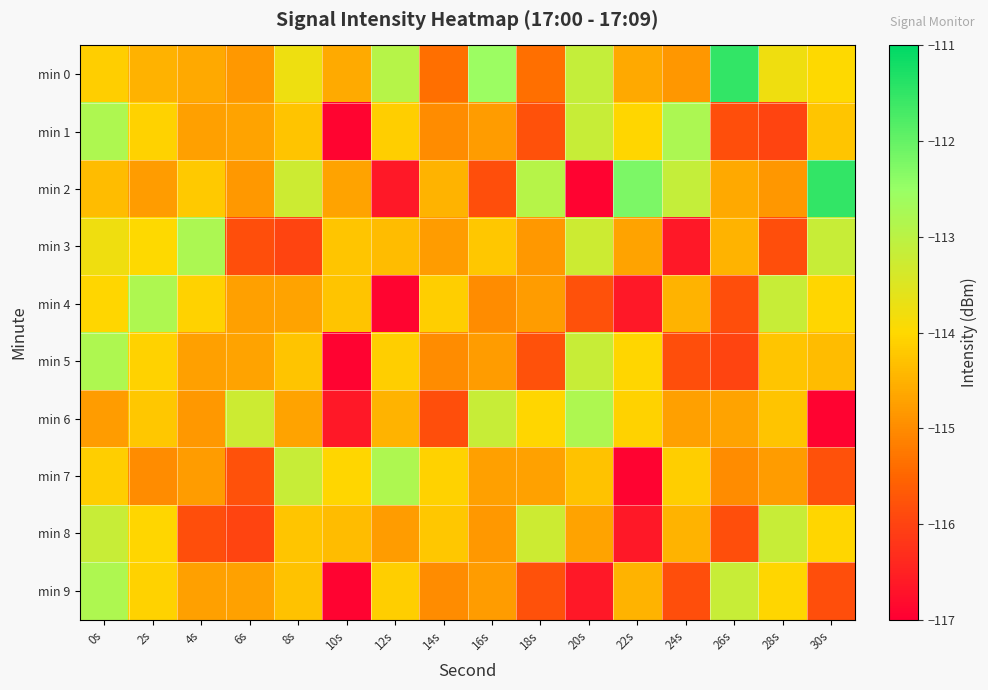

Reading left to right, transcribe all the data shown in this chart.

min 0: 0s=-114.1	2s=-114.5	4s=-114.6	6s=-114.8	8s=-113.8	10s=-114.6	12s=-112.9	14s=-115.4	16s=-112.6	18s=-115.4	20s=-113.1	22s=-114.6	24s=-114.9	26s=-111.5	28s=-113.8	30s=-114.0
min 1: 0s=-112.8	2s=-114.1	4s=-114.7	6s=-114.7	8s=-114.3	10s=-116.9	12s=-114.1	14s=-115.0	16s=-114.8	18s=-115.8	20s=-113.2	22s=-114.0	24s=-112.8	26s=-115.8	28s=-116.0	30s=-114.2
min 2: 0s=-114.4	2s=-114.8	4s=-114.2	6s=-114.8	8s=-113.3	10s=-114.7	12s=-116.6	14s=-114.5	16s=-115.8	18s=-112.9	20s=-116.9	22s=-112.2	24s=-113.1	26s=-114.6	28s=-114.9	30s=-111.5
min 3: 0s=-113.8	2s=-114.0	4s=-112.8	6s=-115.8	8s=-116.0	10s=-114.3	12s=-114.4	14s=-114.8	16s=-114.2	18s=-114.8	20s=-113.3	22s=-114.7	24s=-116.6	26s=-114.5	28s=-115.8	30s=-113.2
min 4: 0s=-114.0	2s=-112.8	4s=-114.1	6s=-114.7	8s=-114.7	10s=-114.3	12s=-116.9	14s=-114.1	16s=-115.0	18s=-114.8	20s=-115.8	22s=-116.6	24s=-114.5	26s=-115.8	28s=-113.2	30s=-114.0
min 5: 0s=-112.8	2s=-114.1	4s=-114.7	6s=-114.7	8s=-114.3	10s=-116.9	12s=-114.1	14s=-115.0	16s=-114.8	18s=-115.8	20s=-113.2	22s=-114.0	24s=-115.8	26s=-116.0	28s=-114.3	30s=-114.4
min 6: 0s=-114.8	2s=-114.2	4s=-114.8	6s=-113.3	8s=-114.7	10s=-116.6	12s=-114.5	14s=-115.8	16s=-113.2	18s=-114.0	20s=-112.8	22s=-114.1	24s=-114.7	26s=-114.7	28s=-114.3	30s=-116.9
min 7: 0s=-114.1	2s=-115.0	4s=-114.8	6s=-115.8	8s=-113.2	10s=-114.0	12s=-112.8	14s=-114.1	16s=-114.7	18s=-114.7	20s=-114.3	22s=-116.9	24s=-114.1	26s=-115.0	28s=-114.8	30s=-115.8
min 8: 0s=-113.2	2s=-114.0	4s=-115.8	6s=-116.0	8s=-114.3	10s=-114.4	12s=-114.8	14s=-114.2	16s=-114.8	18s=-113.3	20s=-114.7	22s=-116.6	24s=-114.5	26s=-115.8	28s=-113.2	30s=-114.0
min 9: 0s=-112.8	2s=-114.1	4s=-114.7	6s=-114.7	8s=-114.3	10s=-116.9	12s=-114.1	14s=-115.0	16s=-114.8	18s=-115.8	20s=-116.6	22s=-114.5	24s=-115.8	26s=-113.2	28s=-114.0	30s=-115.8